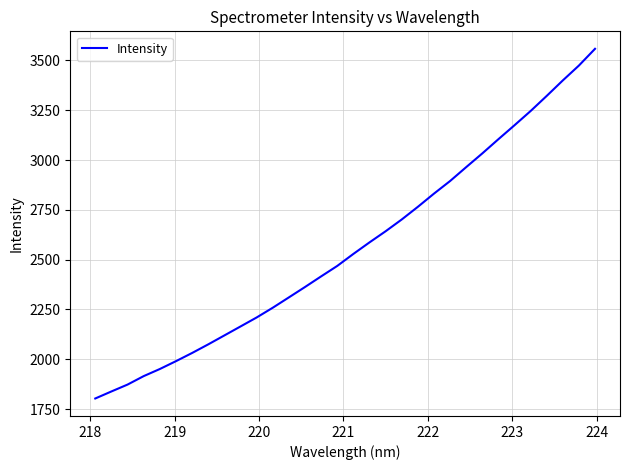

What is the difference between the maximum and minimum values?

1755.4